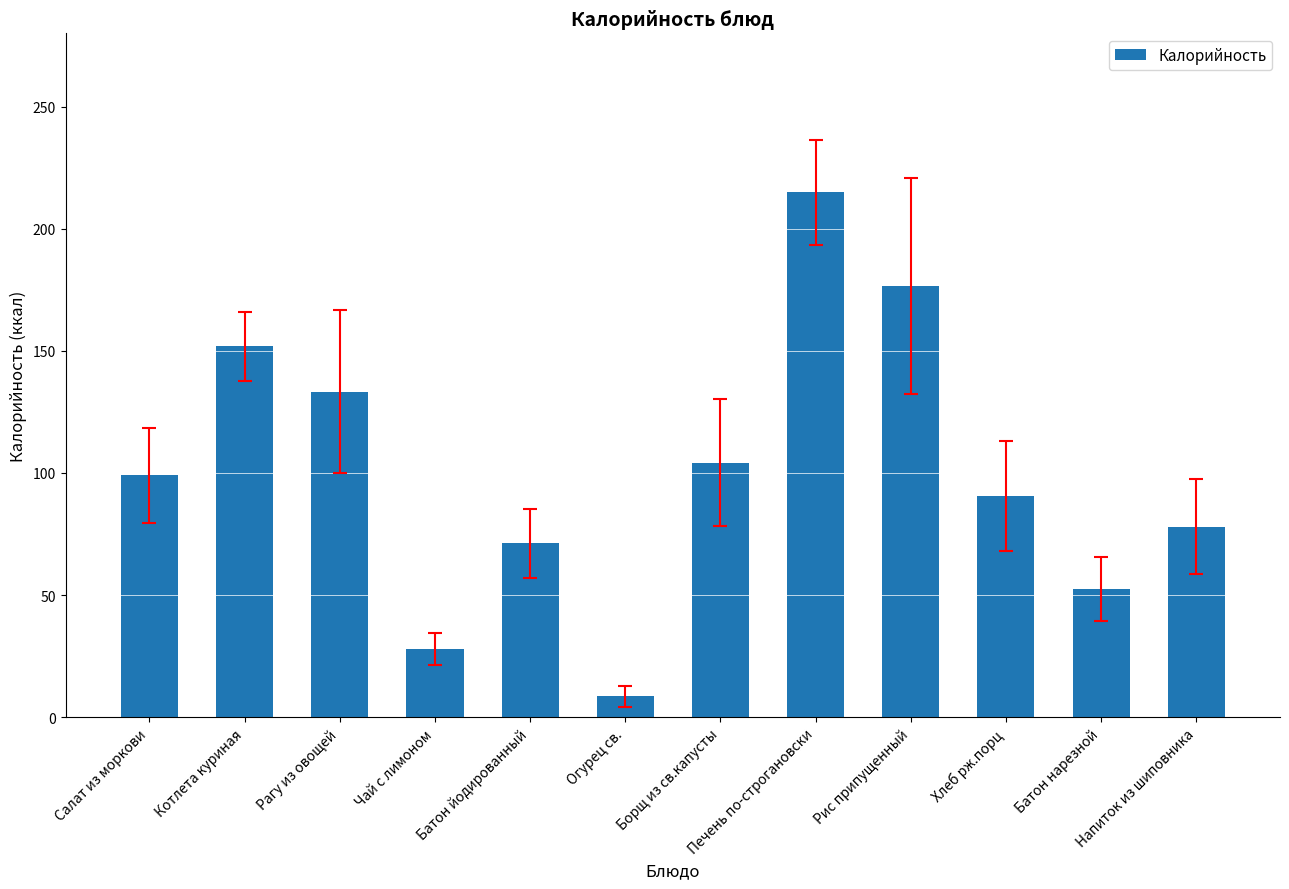

Read the value at Рис припущенный.

176.6